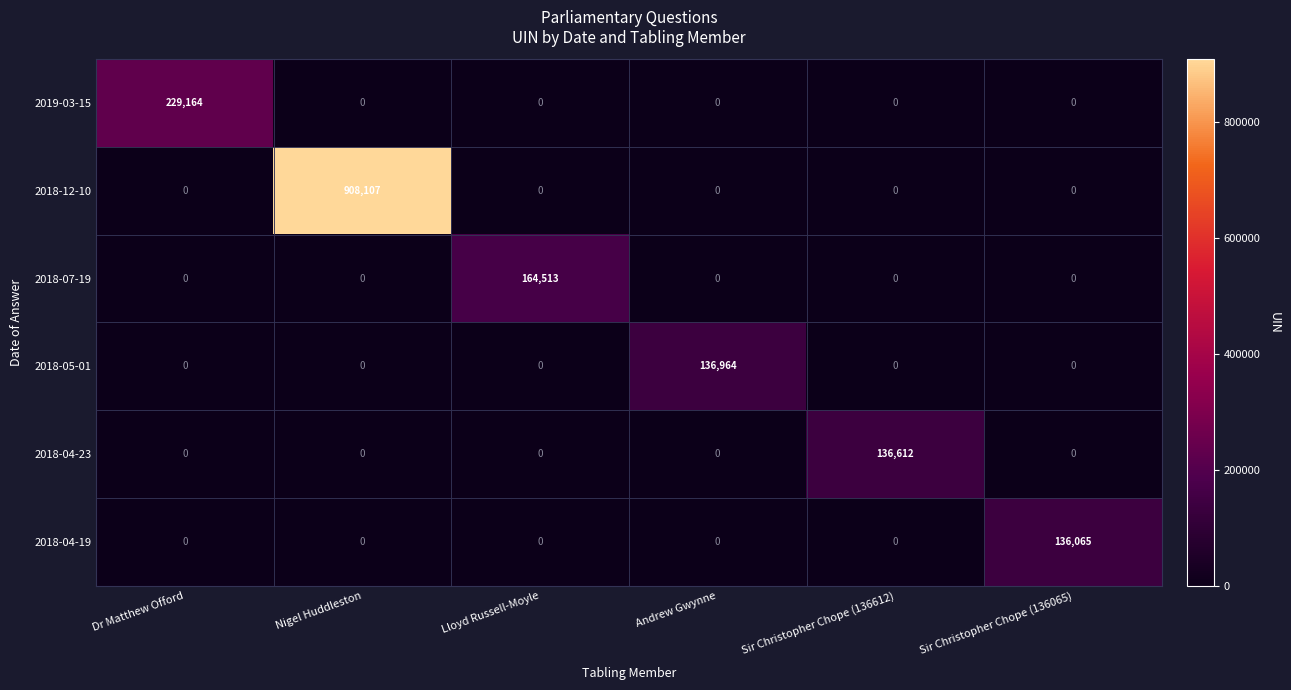

Count the number of data series in this chart.

6